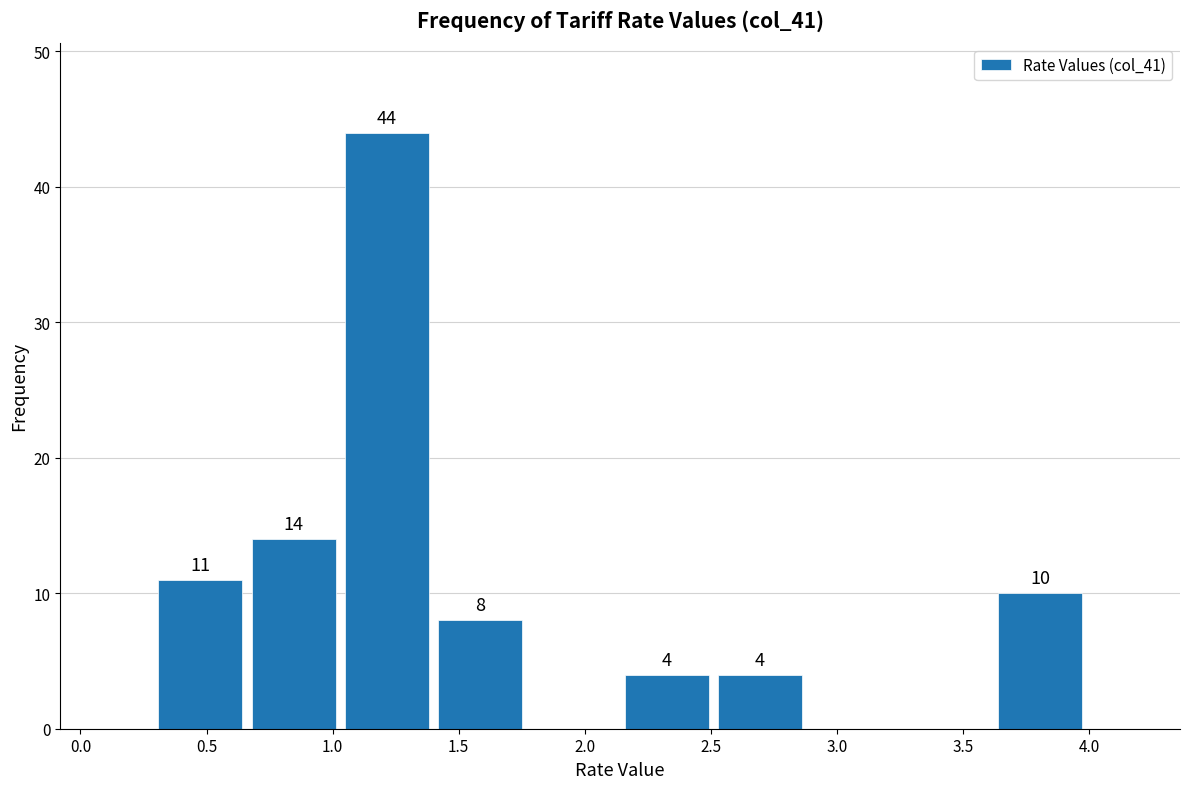

Which range on the x-axis has the tallest bar?

1.03 to 1.40